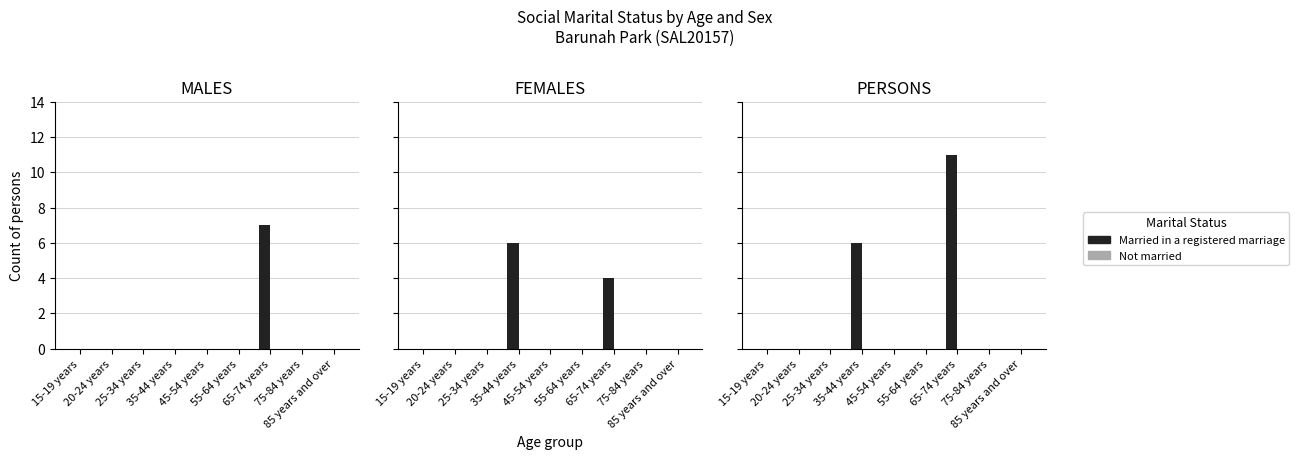

Which has a higher value, 65-74 years or 35-44 years?

65-74 years